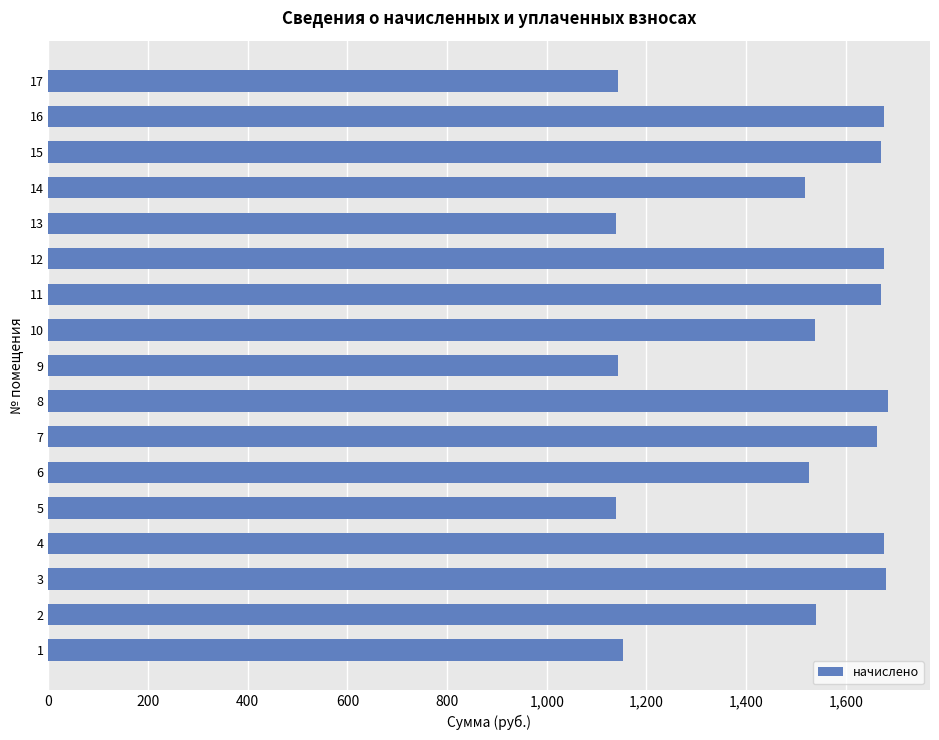

Is it true that the value at 9 is 1143.0?

True